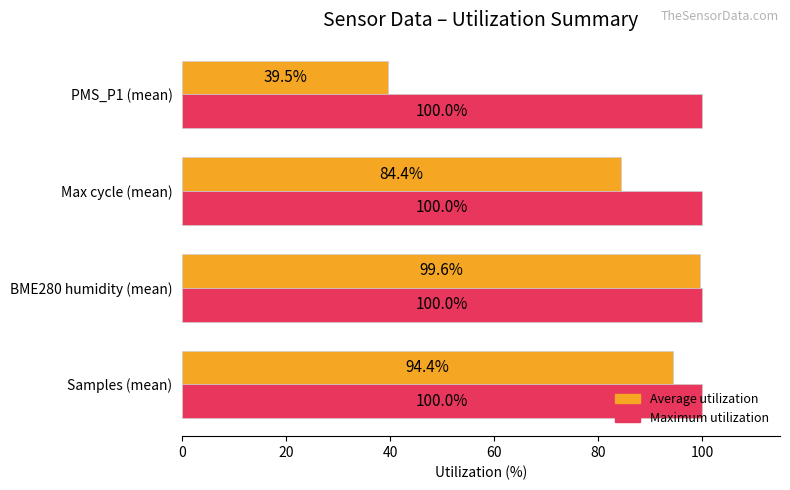

What is the difference between the highest and lowest values at PMS_P1 (mean)?

60.5